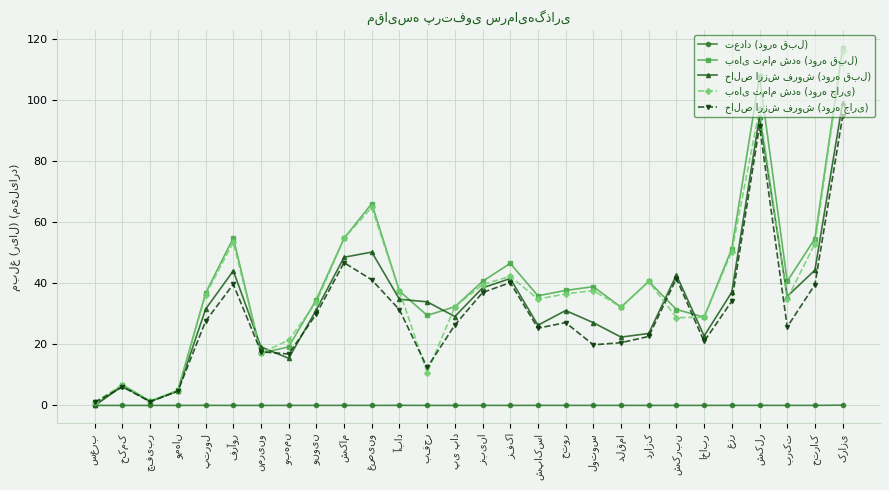

Does the chart have visible grid lines?

Yes